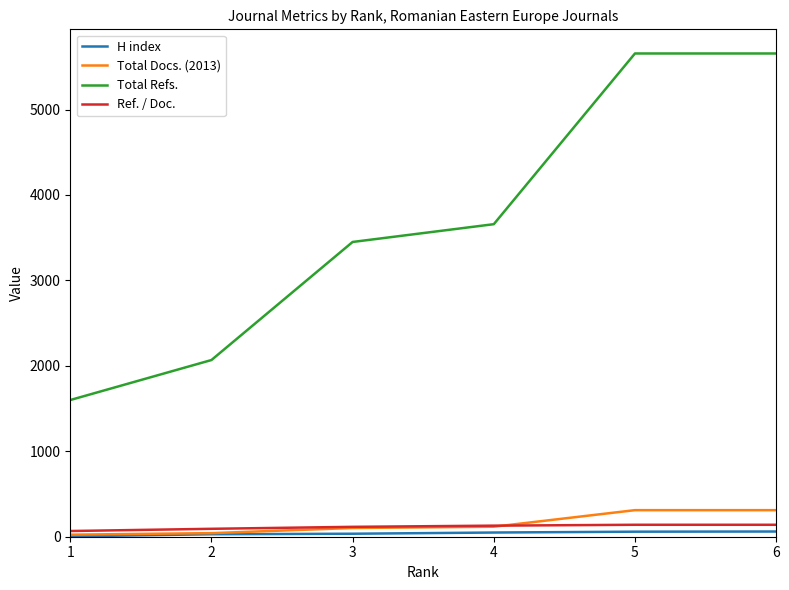

What is the difference between the highest and lowest values at 5?

5597.0